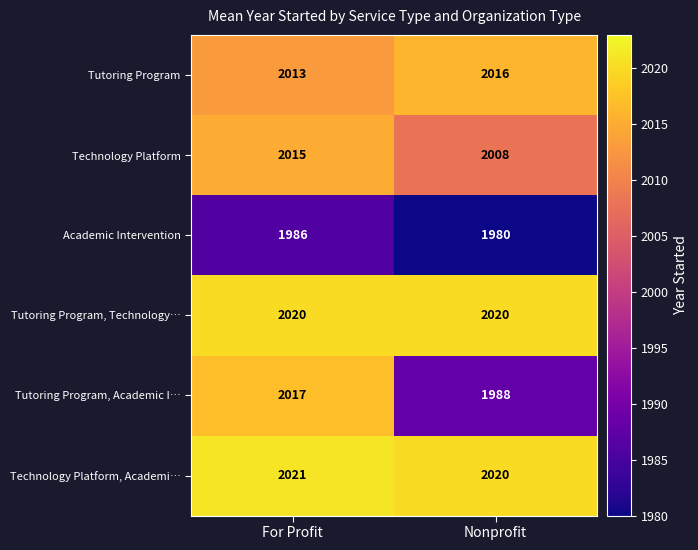

What is the sum of all Academic Intervention values?

3966